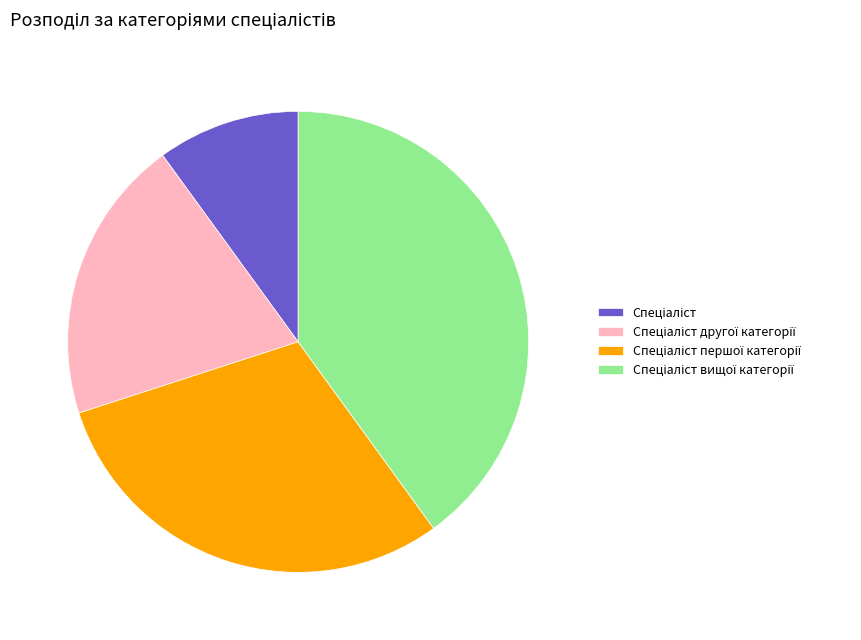

How many segments does this pie chart have?

4